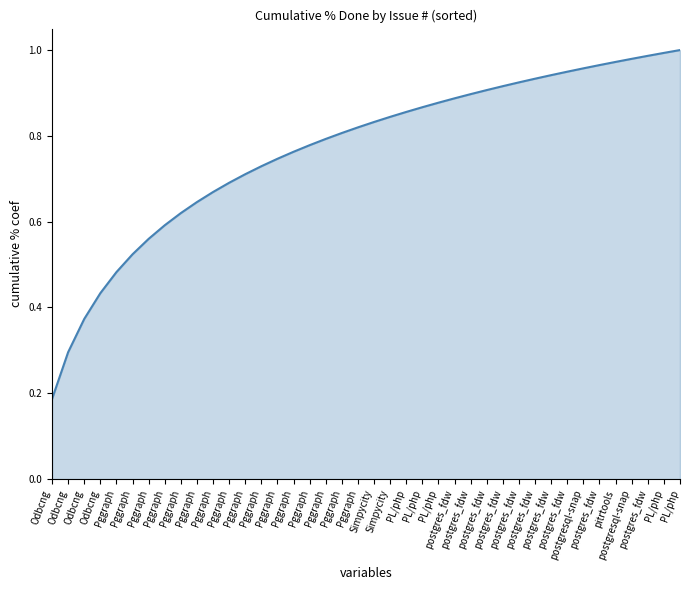

The chart shows a value of 0.2 at Pggraph. True or false?

False